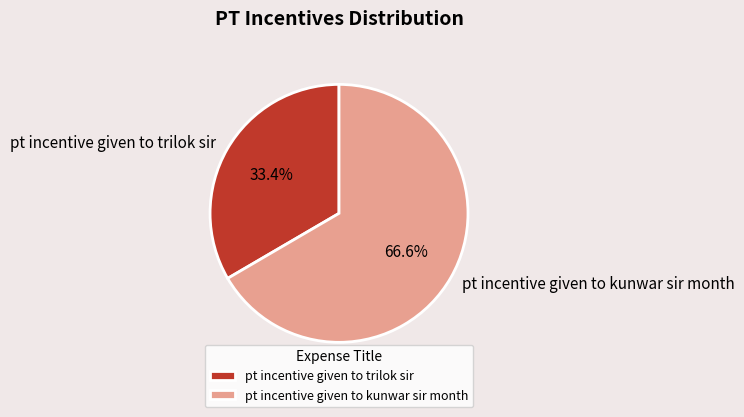

To the nearest percent, what is the average slice percentage?

50%